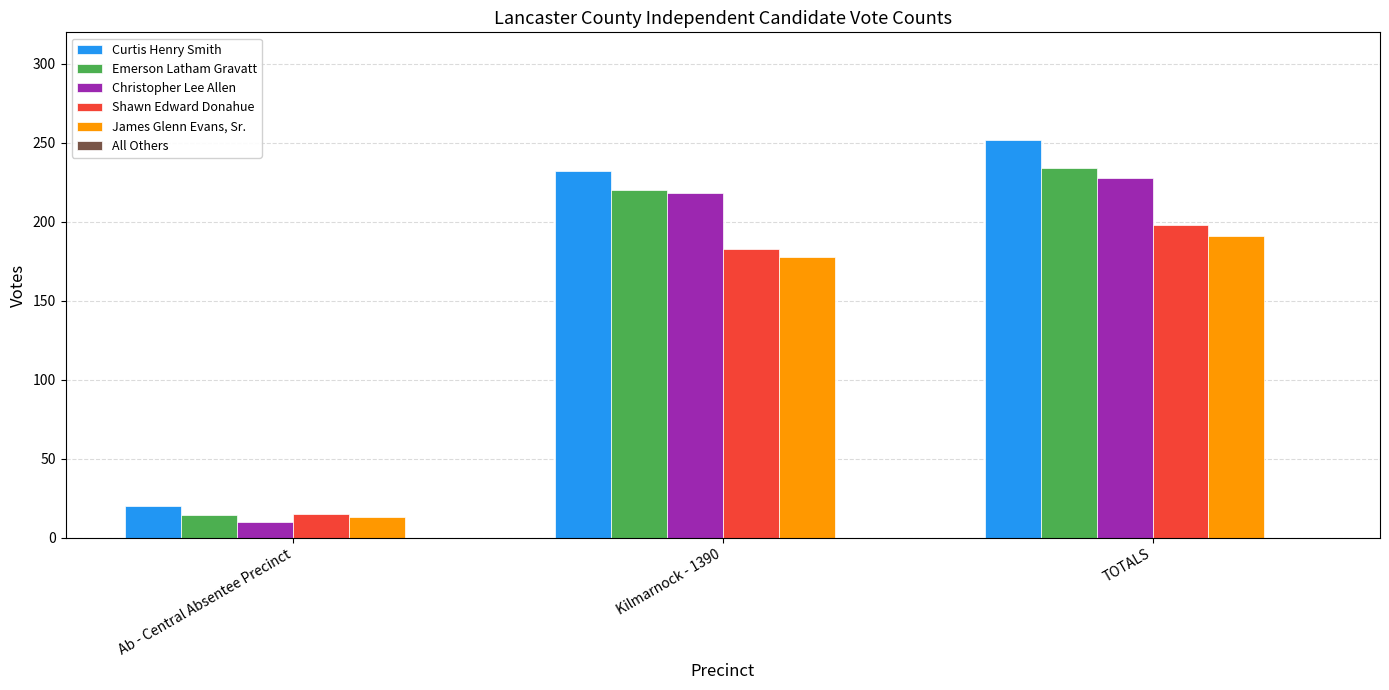

At which category does the chart reach its peak across all series?

TOTALS